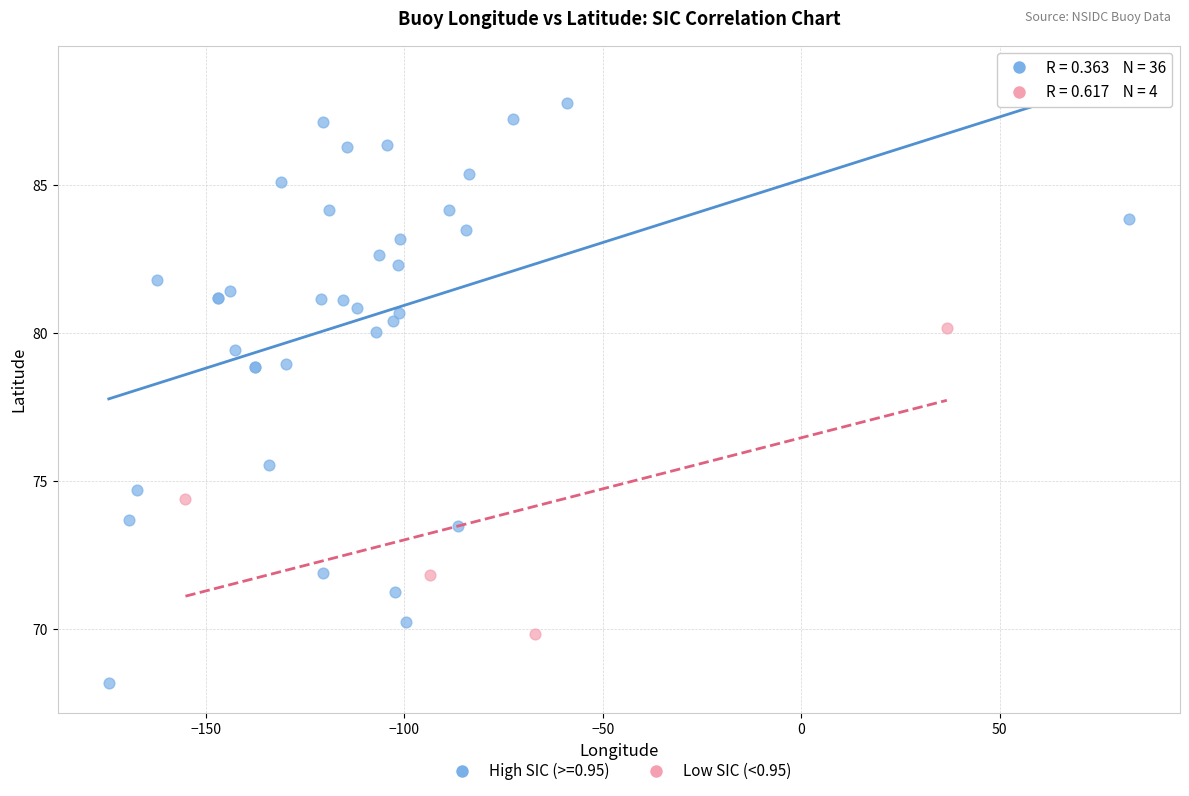

Which series has the widest spread of Y values?

High SIC (>=0.95)